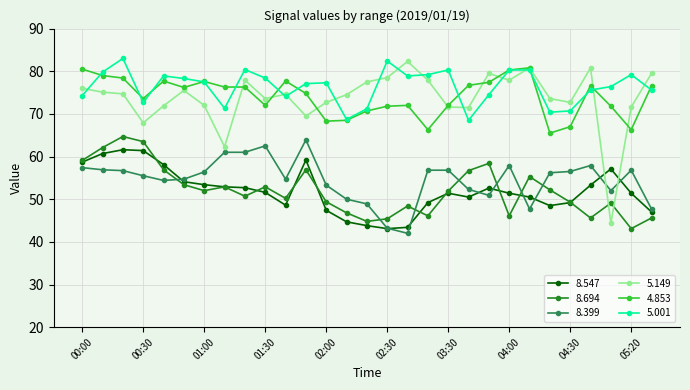

True or false: 5.001 and 8.694 cross at least once.

False